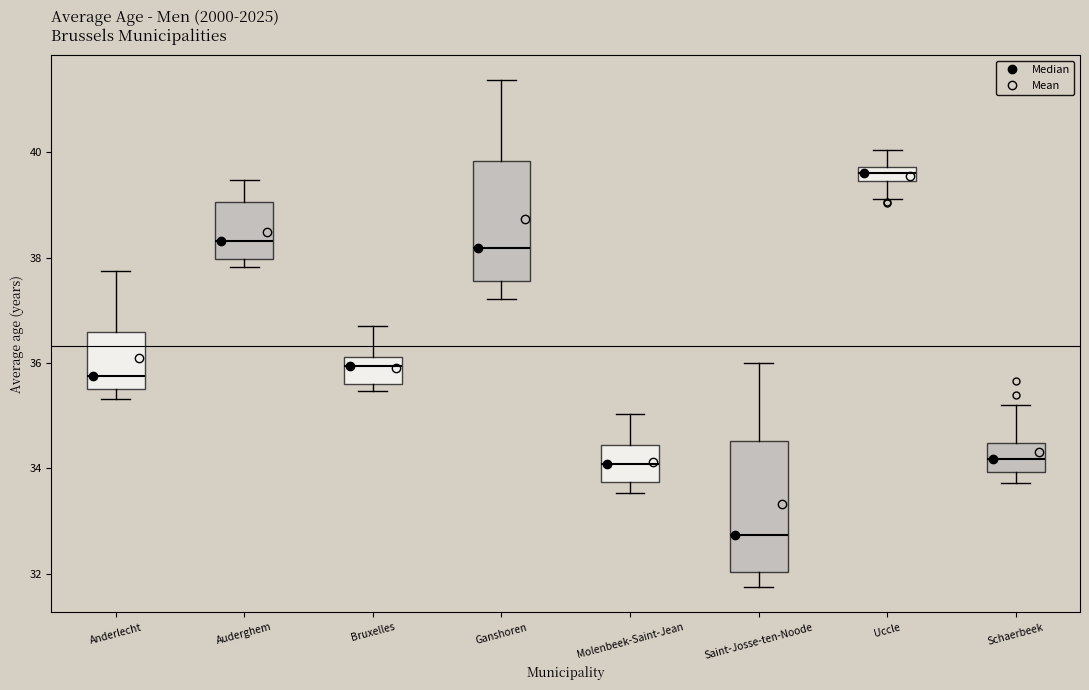

Where does the upper whisker of the box for Bruxelles end on the y-axis? The values are not printed on the chart, so give them approximately, as read against the axis.

36.8